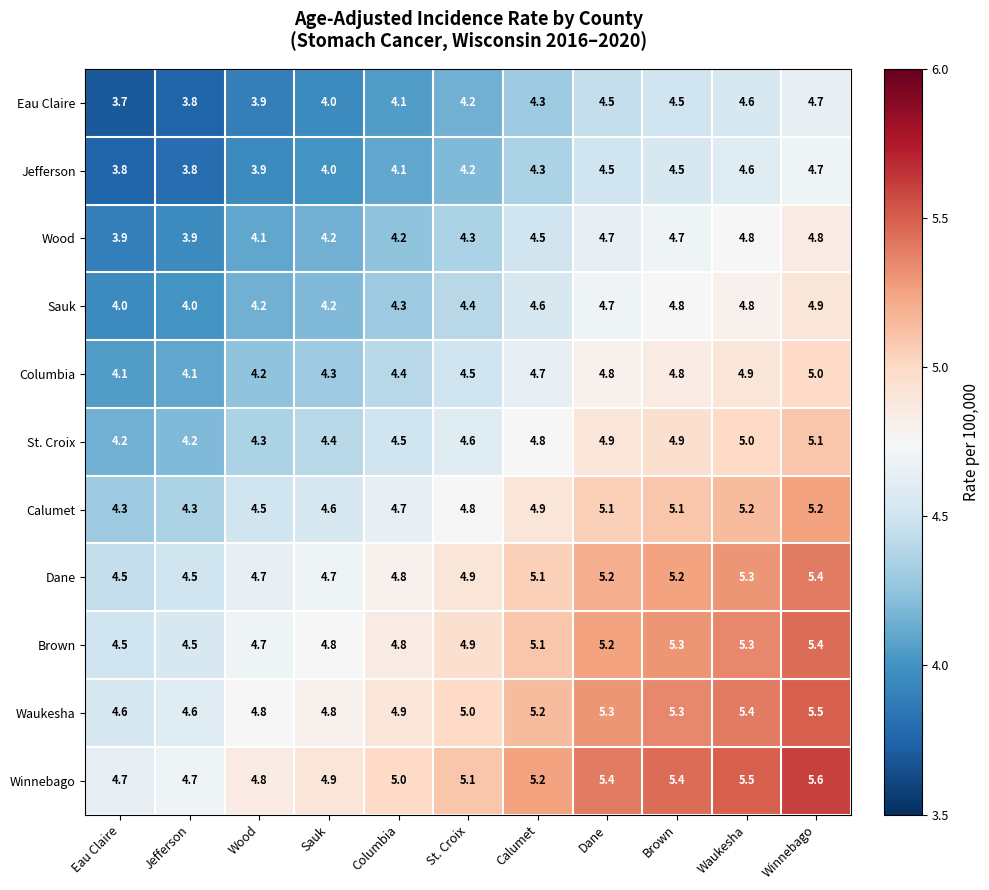

At which category is the sum across all series the highest?

Winnebago